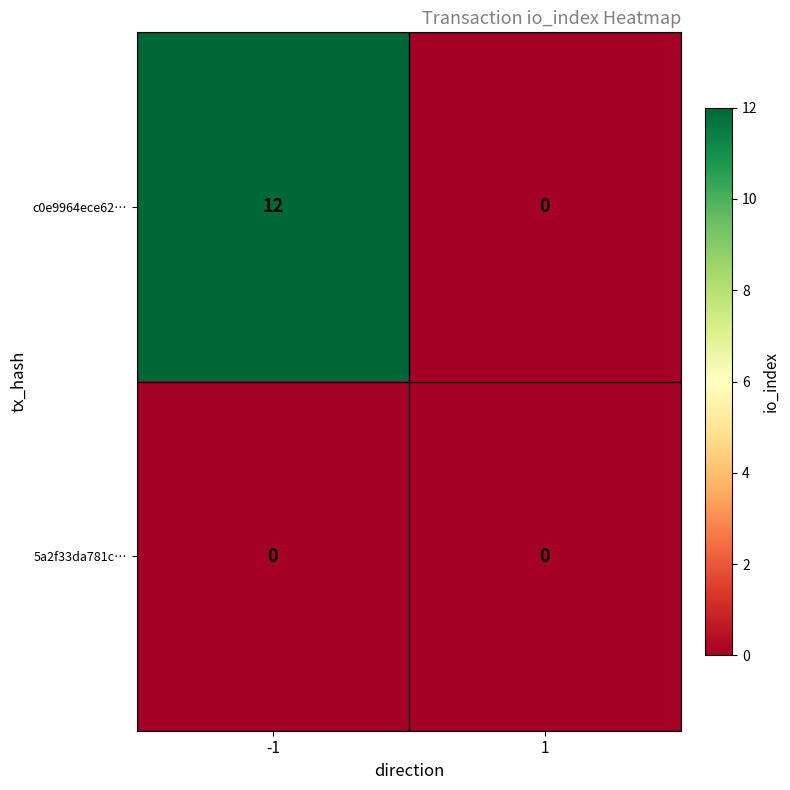

Rank the series by their average value, from highest to lowest.

c0e9964ece62…, 5a2f33da781c…